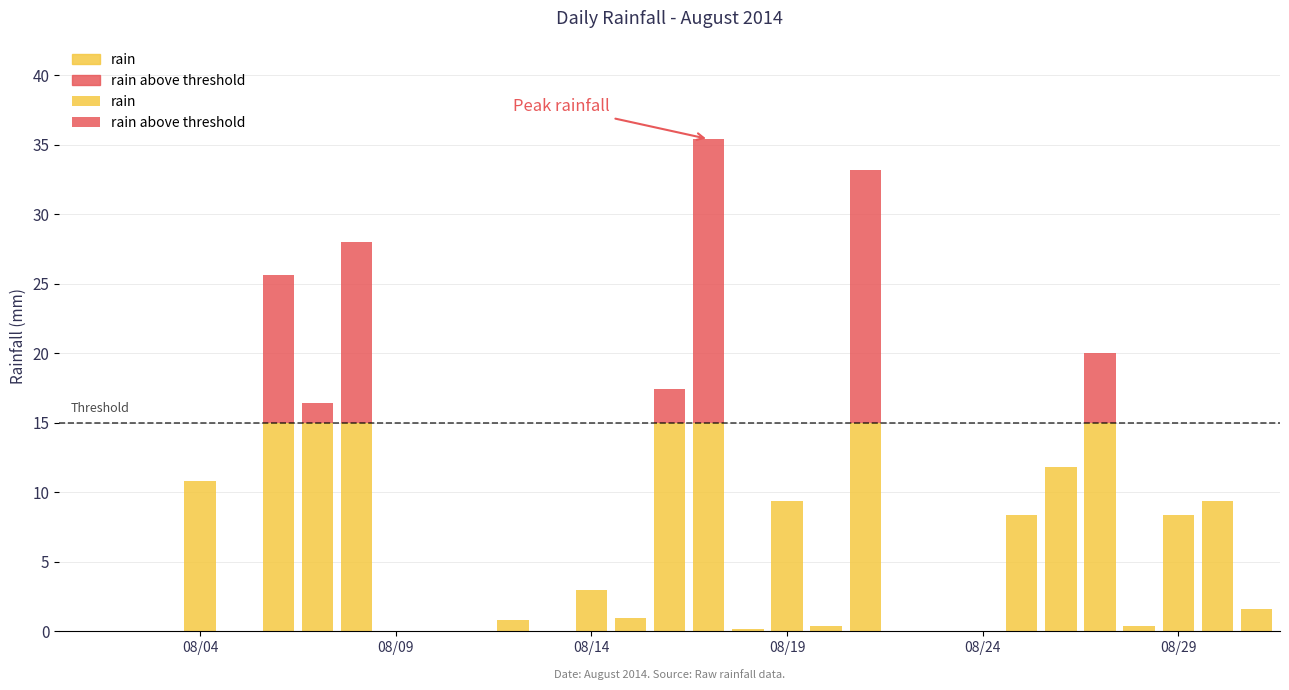

Reading right to left, what are all the values shown in this chart?

1.6	9.4	8.4	0.4	20.0	11.8	8.4	0.0	0.0	0.0	33.2	0.4	9.4	0.2	35.4	17.4	1.0	3.0	0.0	0.8	0.0	0.0	0.0	28.0	16.4	25.6	0.0	10.8	0.0	0.0	0.0